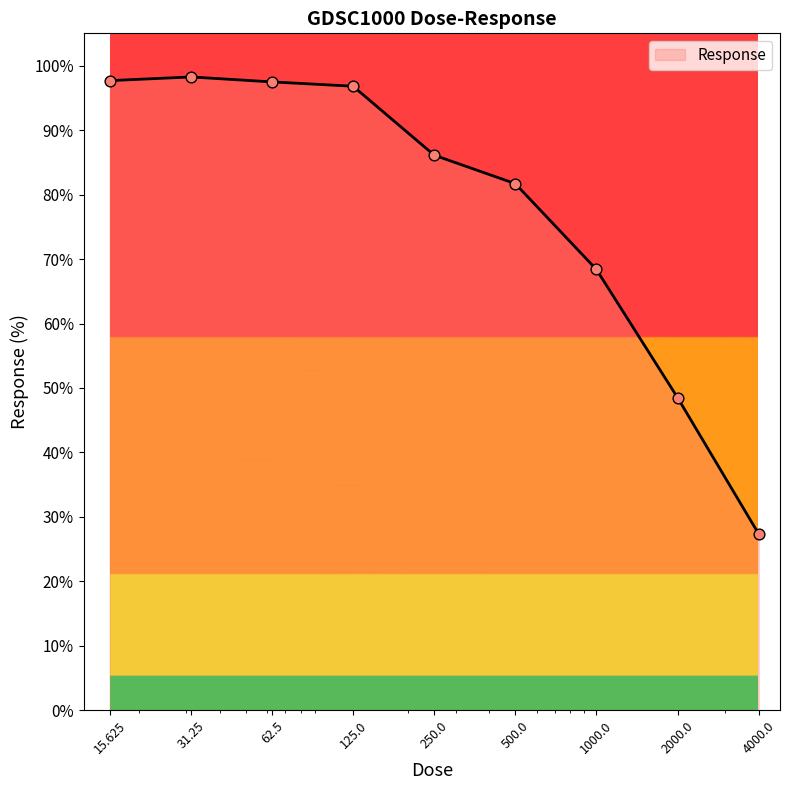

What is the maximum value shown in the chart?

98.2